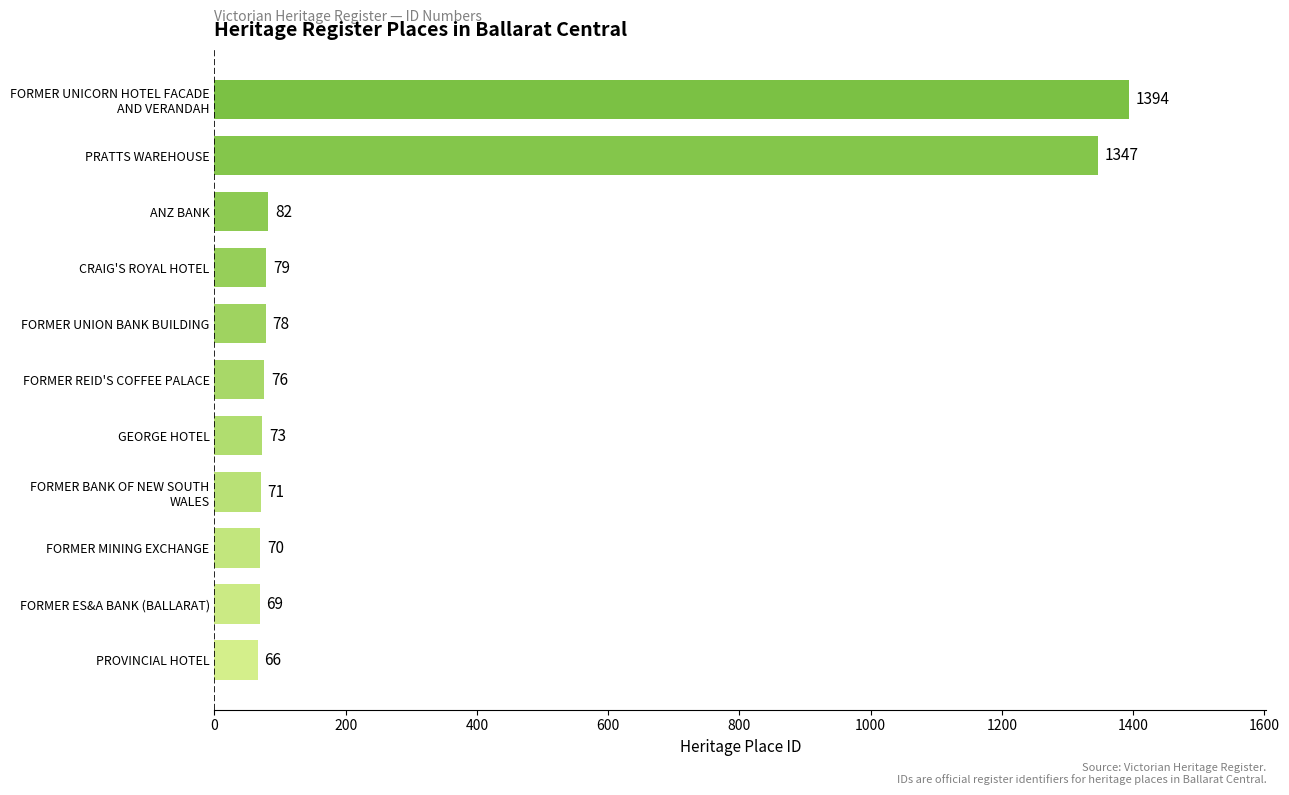

True or false: the data shows 147 at ANZ BANK.

False